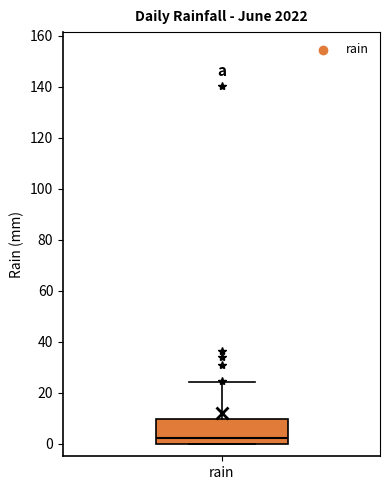

Read this box plot against the y-axis: the position of the median line, the range covered by the box, and the ends of both whiskers. The values are not printed on the chart, so give them approximately, as read against the axis.

median 2, box 0 to 10, whiskers 0 to 24